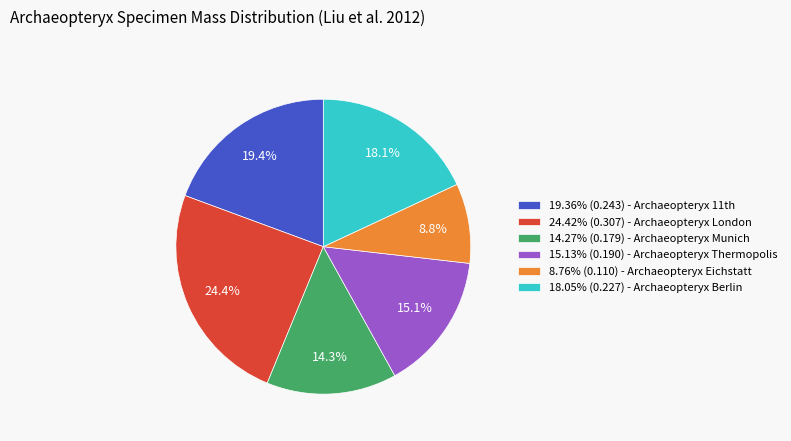

Does 18.05% (0.227) - Archaeopteryx Berlin account for over 50% of the chart?

No